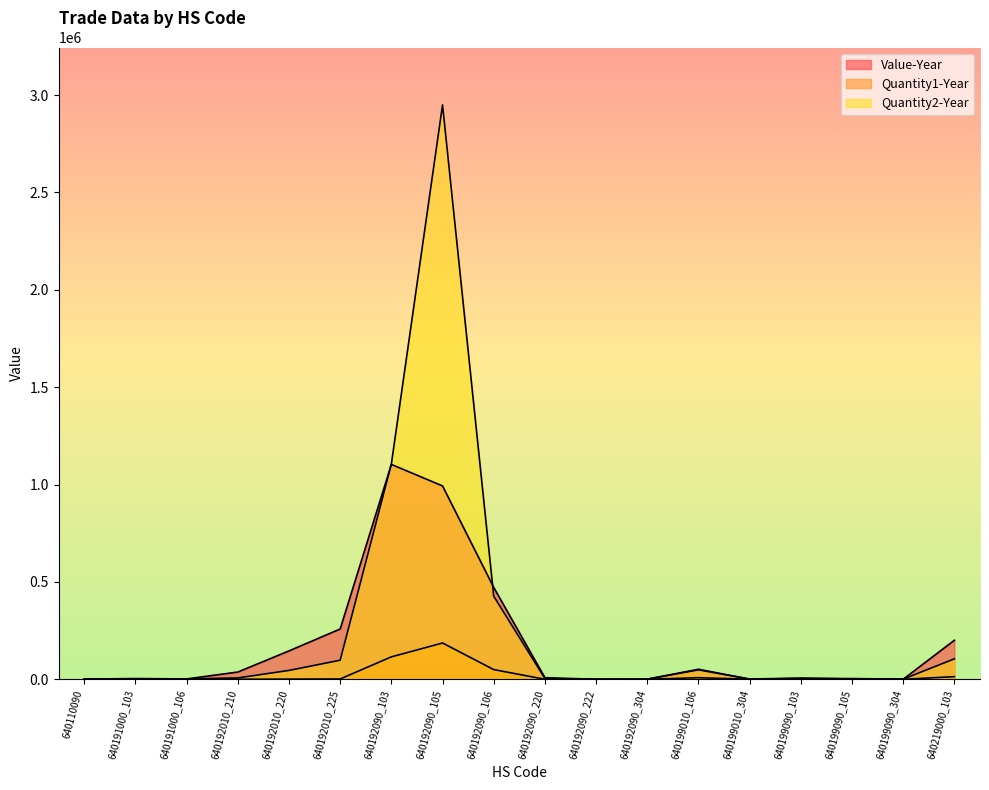

How many series are shown in this chart?

3